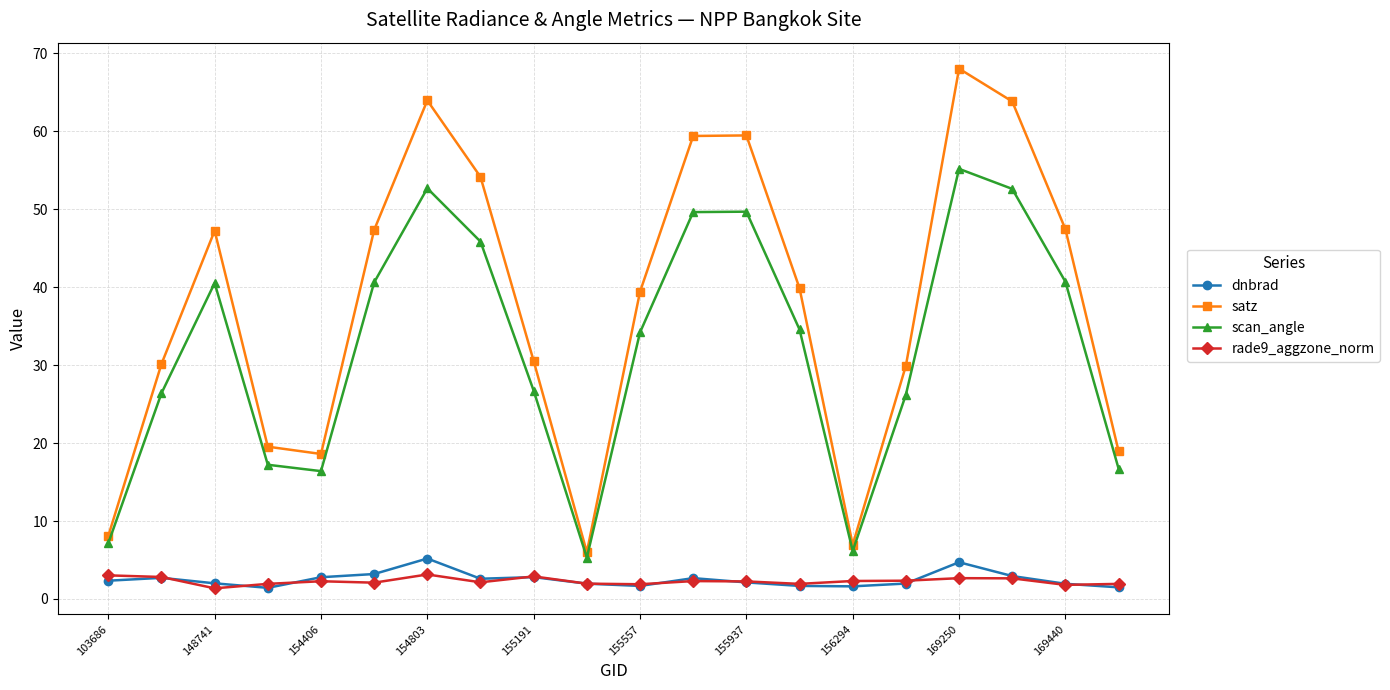

What is the lowest value of the scan_angle series?

5.3